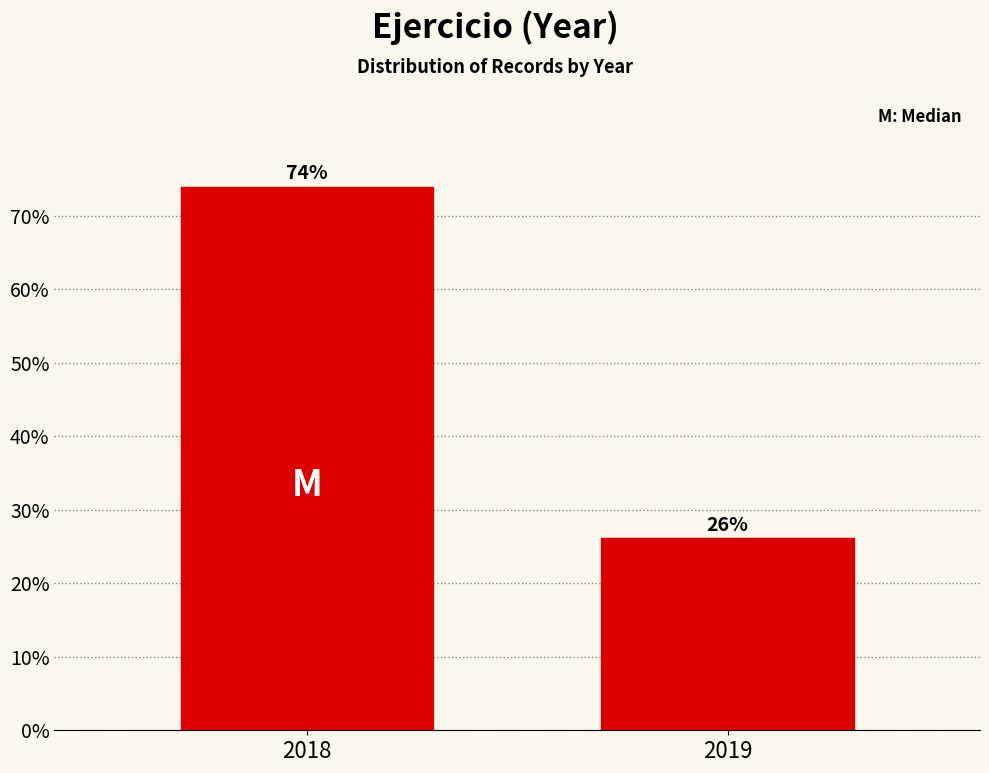

What is the sum of the values at 2018 and 2019?

100.0